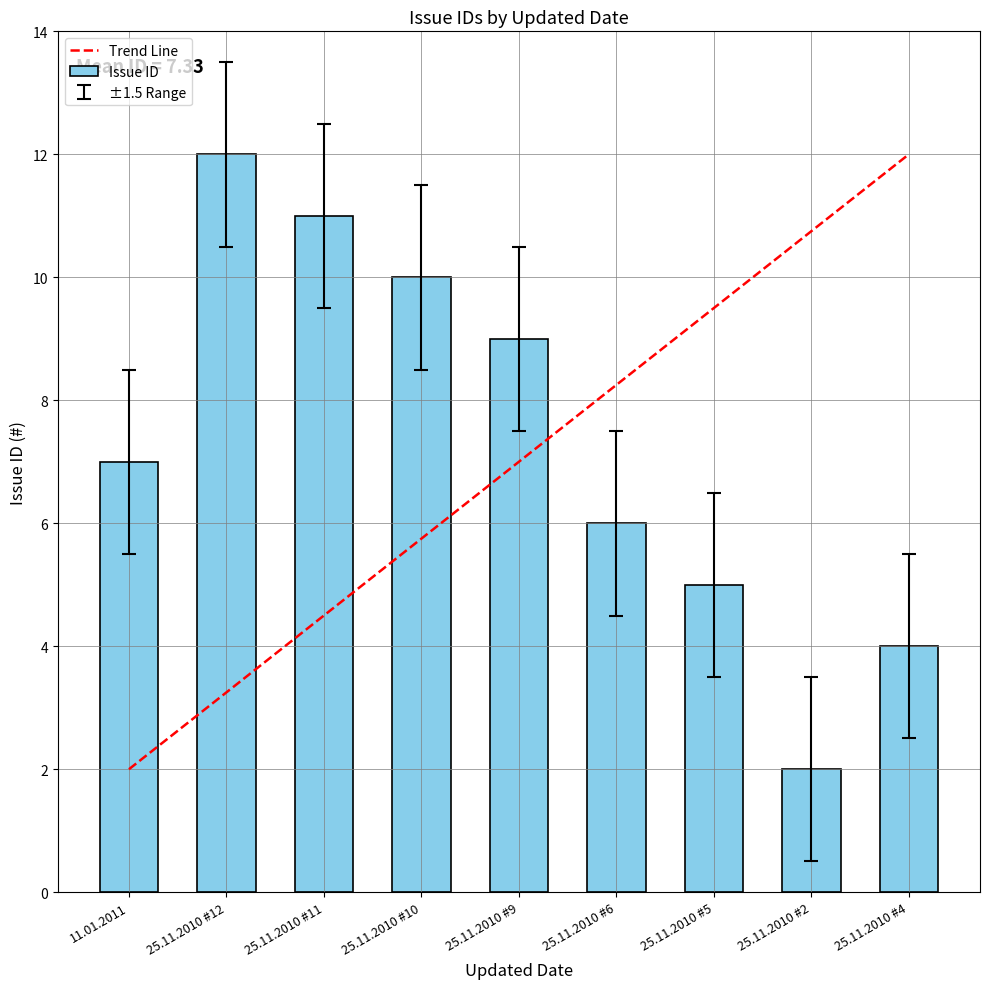

Reading left to right, what are all the values shown in this chart?

7	12	11	10	9	6	5	2	4